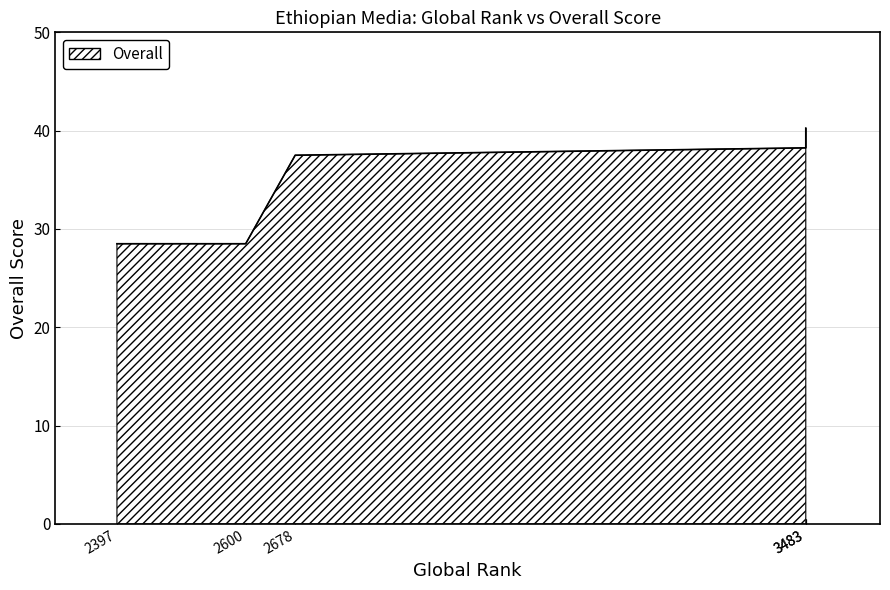

What is the difference between the second highest and minimum values?

9.8